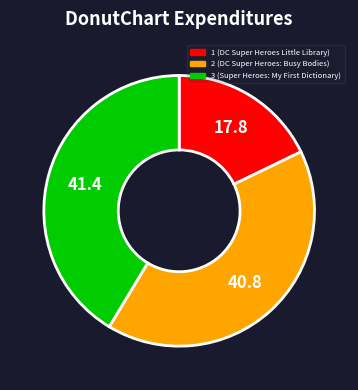

How many slices are in this pie chart?

3